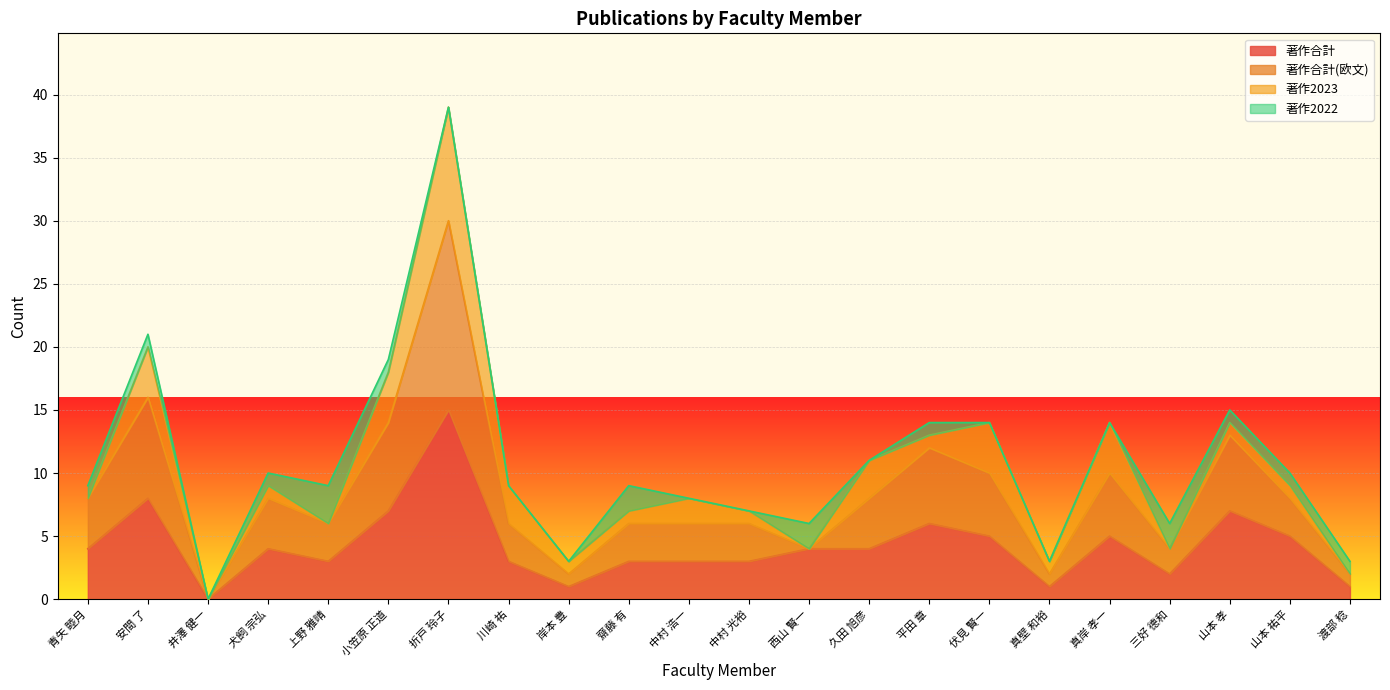

At which category is the sum across all series the highest?

折戸 玲子